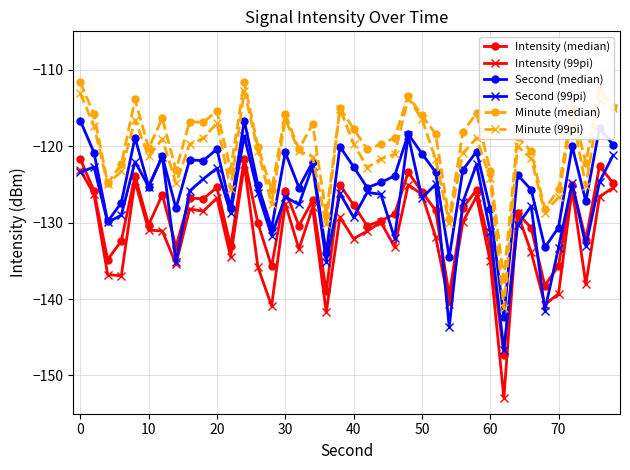

Count the number of data series in this chart.

6